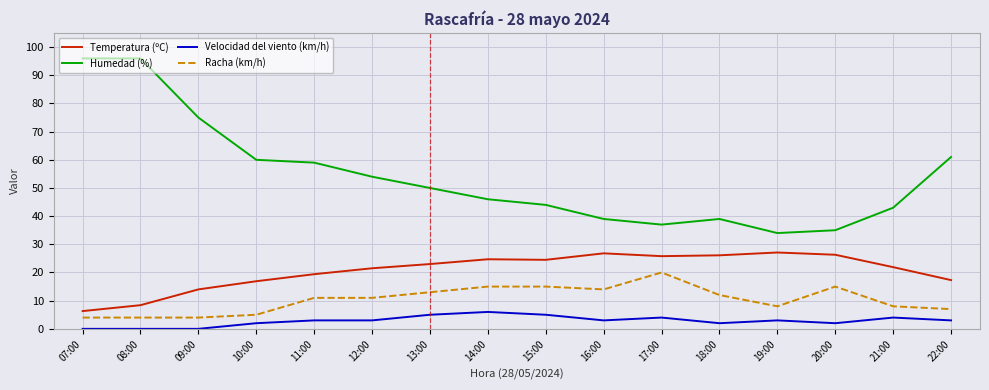

Count the Velocidad del viento (km/h) values in the range 2 to 4.

10